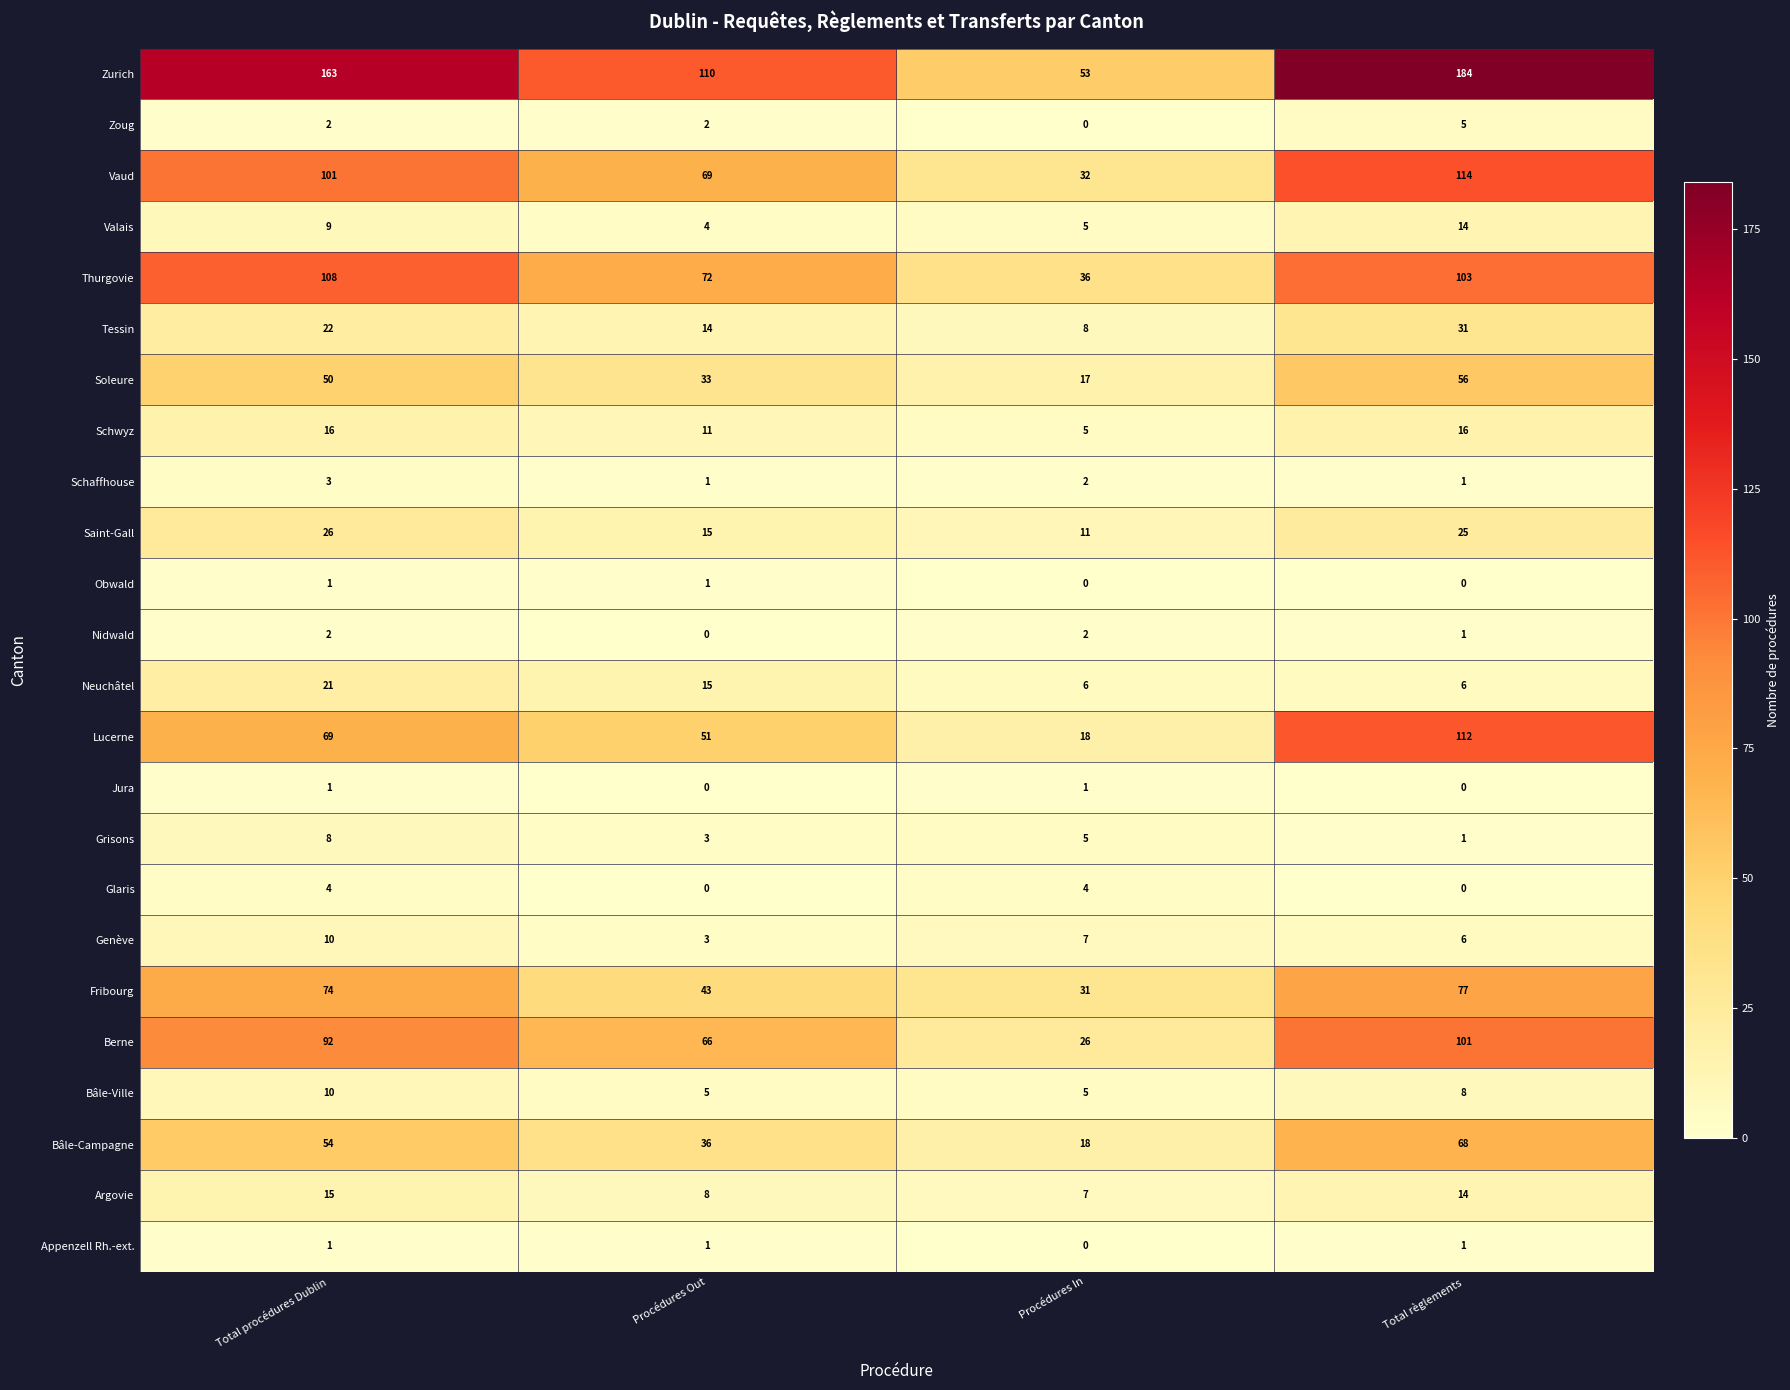

Count the number of categories in the chart.

4